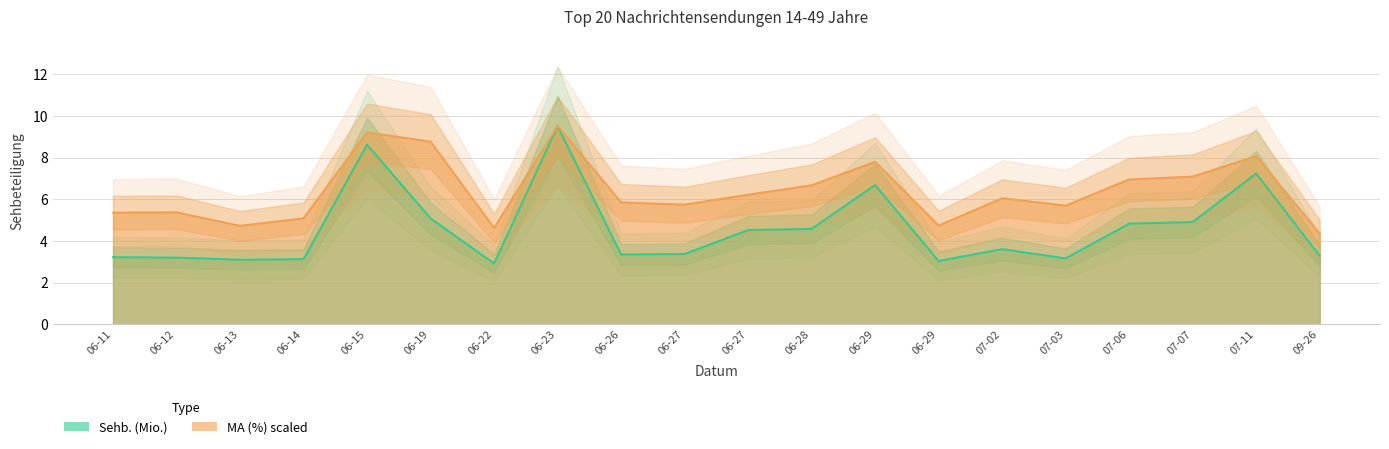

The MA (%) series shows 5.7 at 07-03. True or false?

True